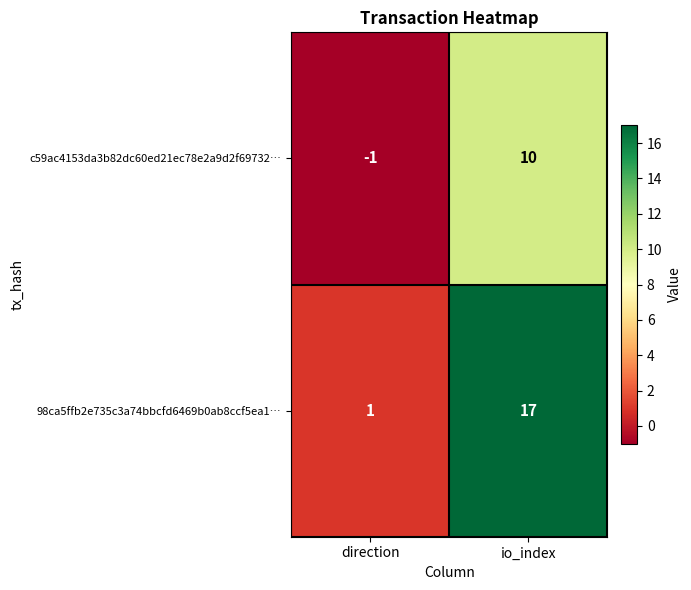

Rank the series by their average value, from lowest to highest.

c59ac4153da3b82dc60ed21ec78e2a9d2f69732…, 98ca5ffb2e735c3a74bbcfd6469b0ab8ccf5ea1…